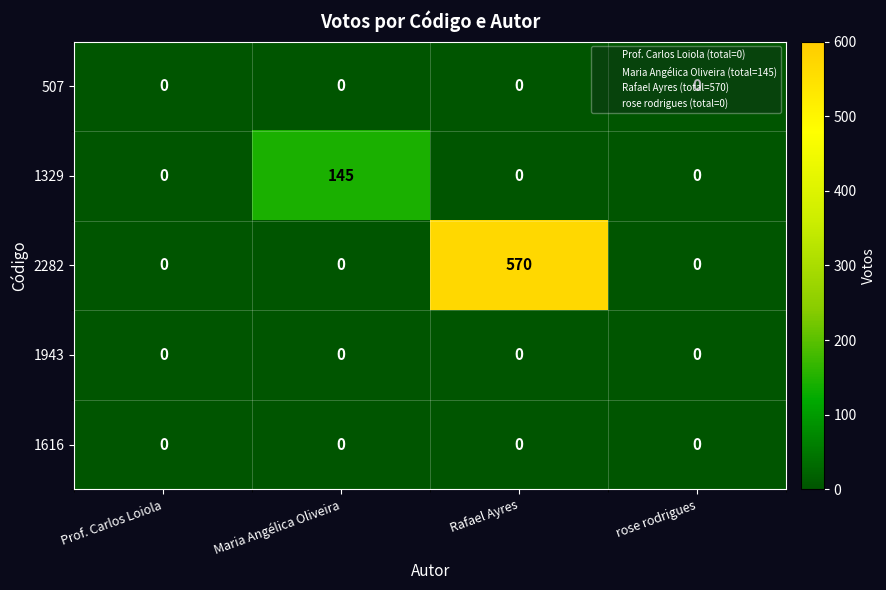

What is the total value across all series at Maria Angélica Oliveira?

145